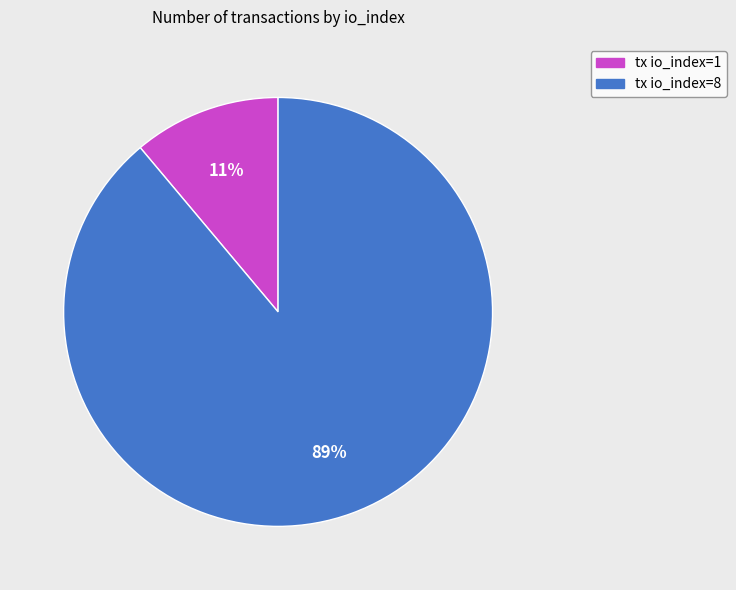

To the nearest percent, what is the difference between the largest and smallest slice percentages?

78%